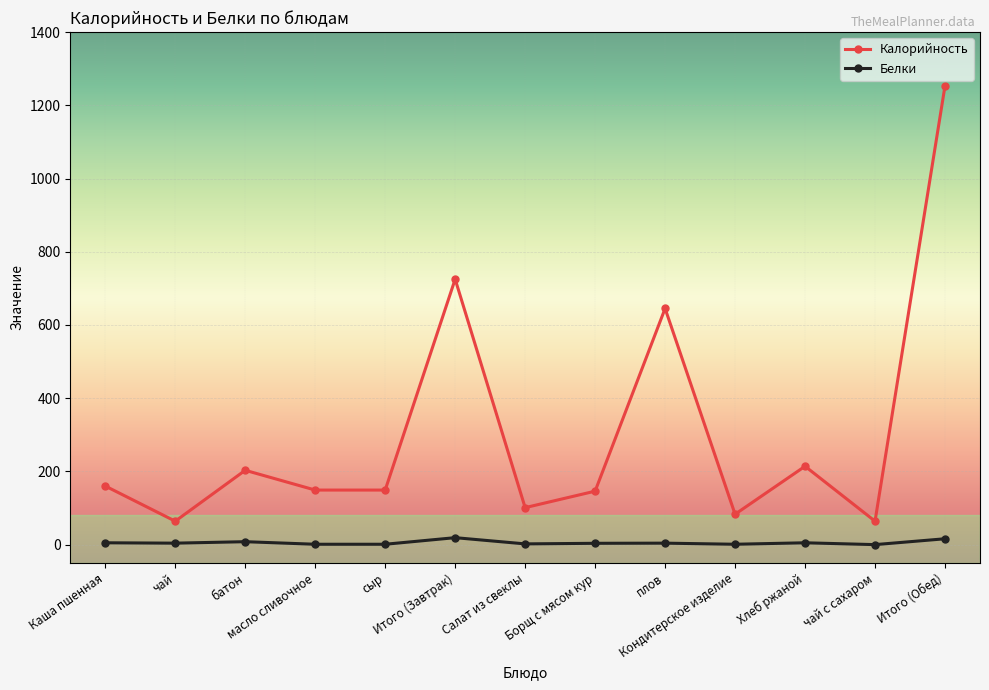

Which series has the largest total across all categories?

Калорийность